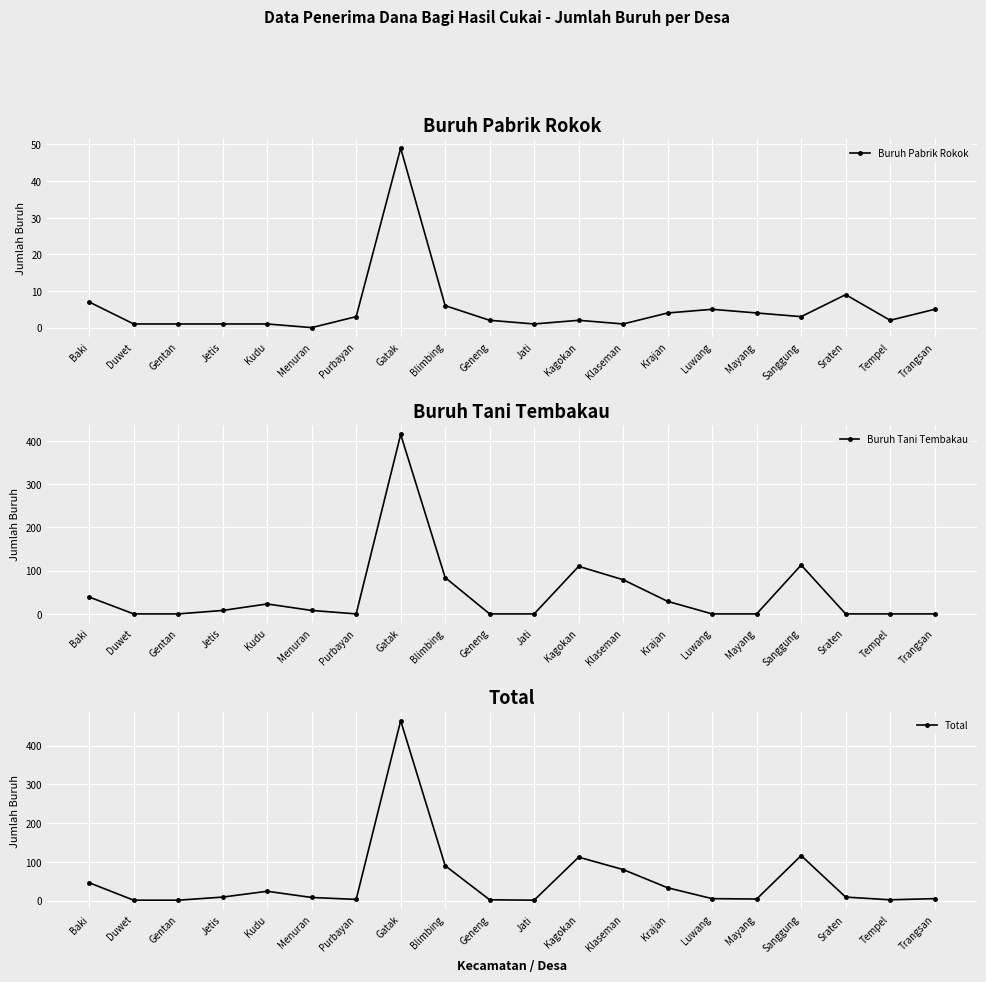

Reading left to right, transcribe all the data shown in this chart.

Buruh Pabrik Rokok: 7	1	1	1	1	0	3	49	6	2	1	2	1	4	5	4	3	9	2	5
Buruh Tani Tembakau: 39	0	0	8	23	8	0	415	84	0	0	110	79	29	0	0	113	0	0	0
Total: 46	1	1	9	24	8	3	464	90	2	1	112	80	33	5	4	116	9	2	5